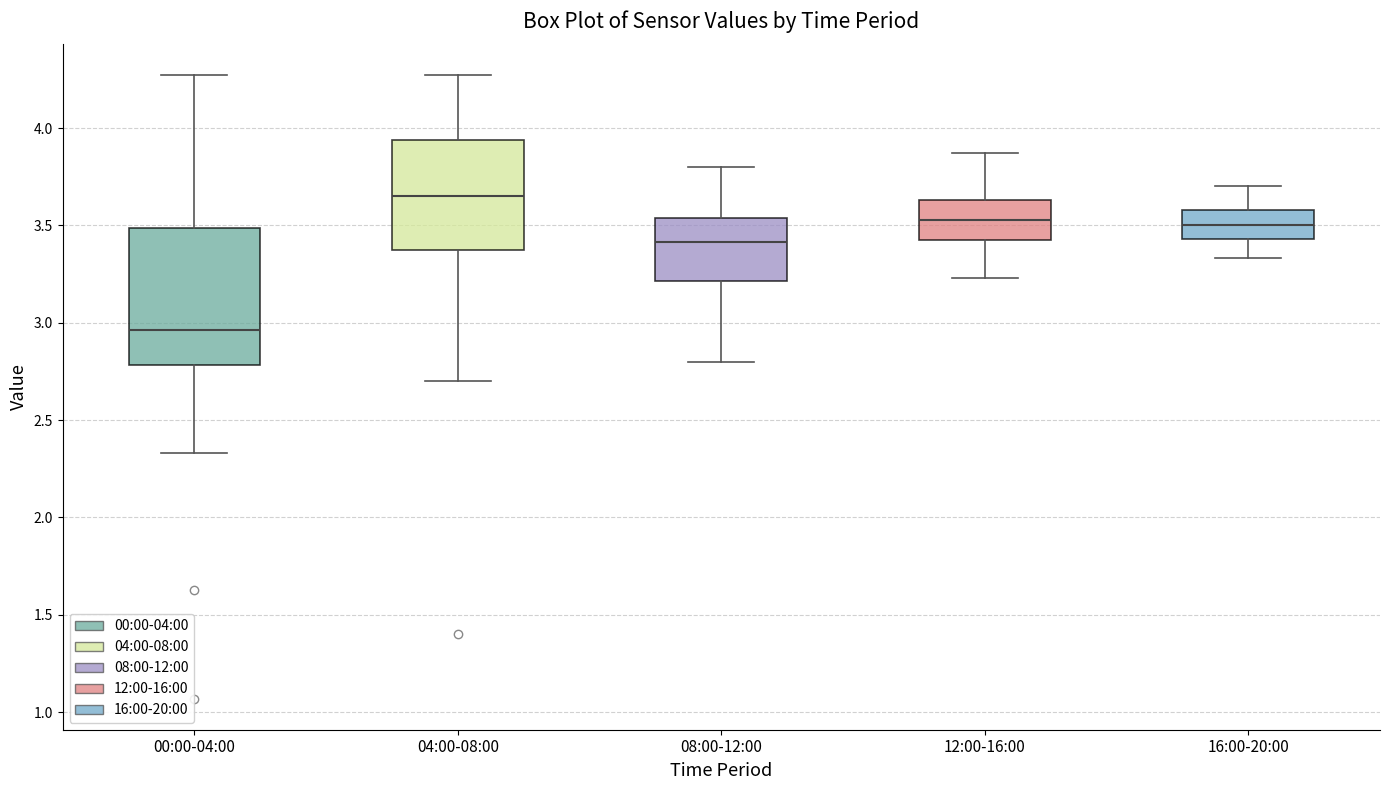

Where does the lower whisker of the box for 16:00-20:00 end on the y-axis? The values are not printed on the chart, so give them approximately, as read against the axis.

3.35